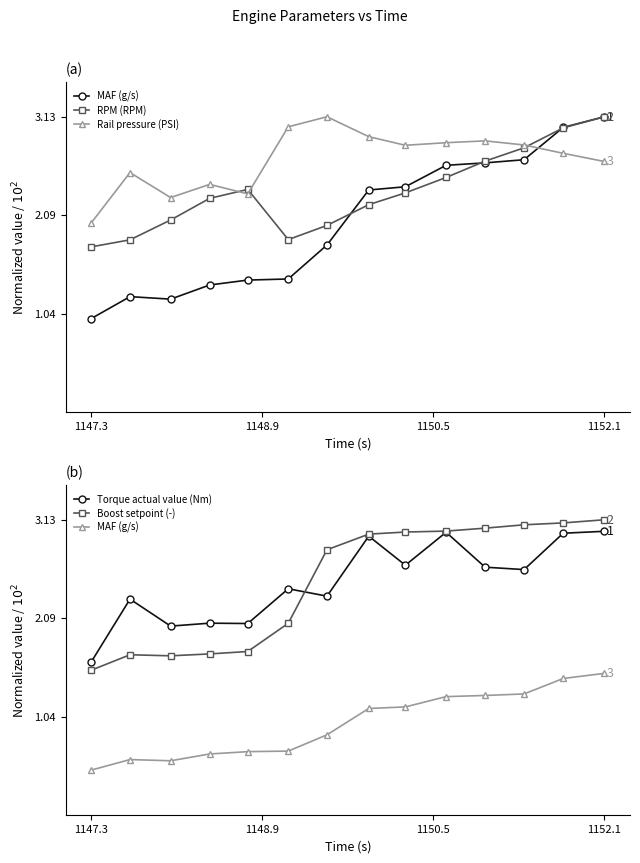

How many series are shown in this chart?

5